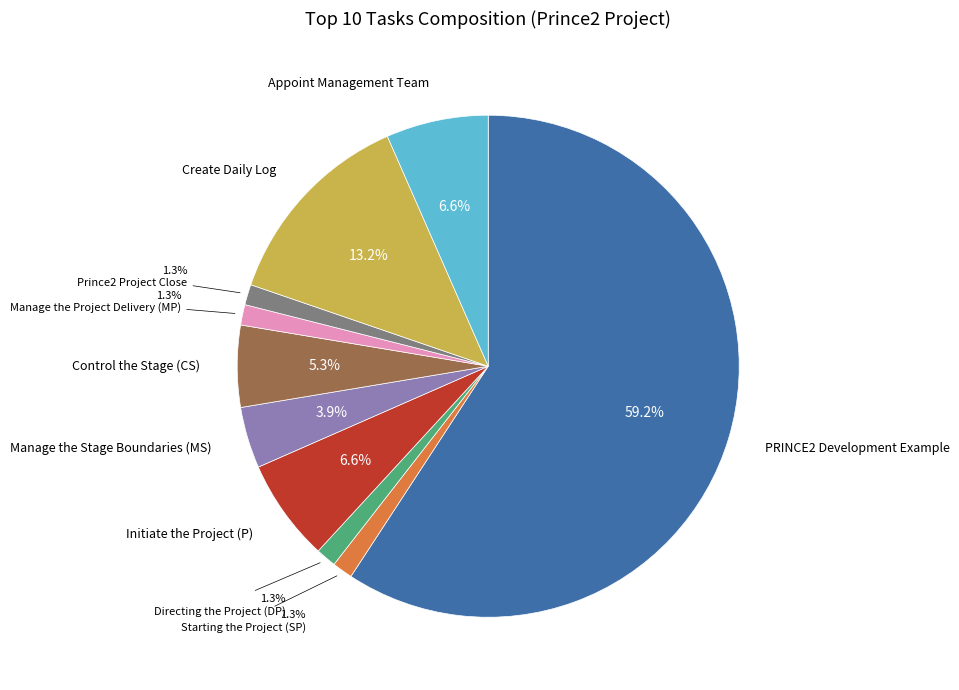

What is the largest slice in the pie chart?

PRINCE2 Development Example